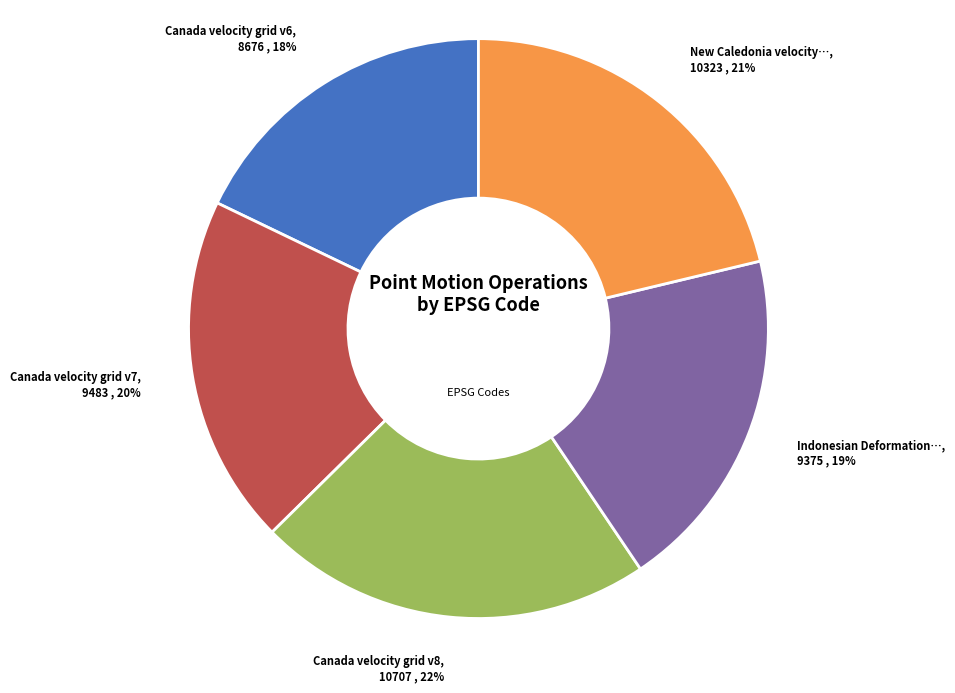

Is there a majority slice in this chart?

No